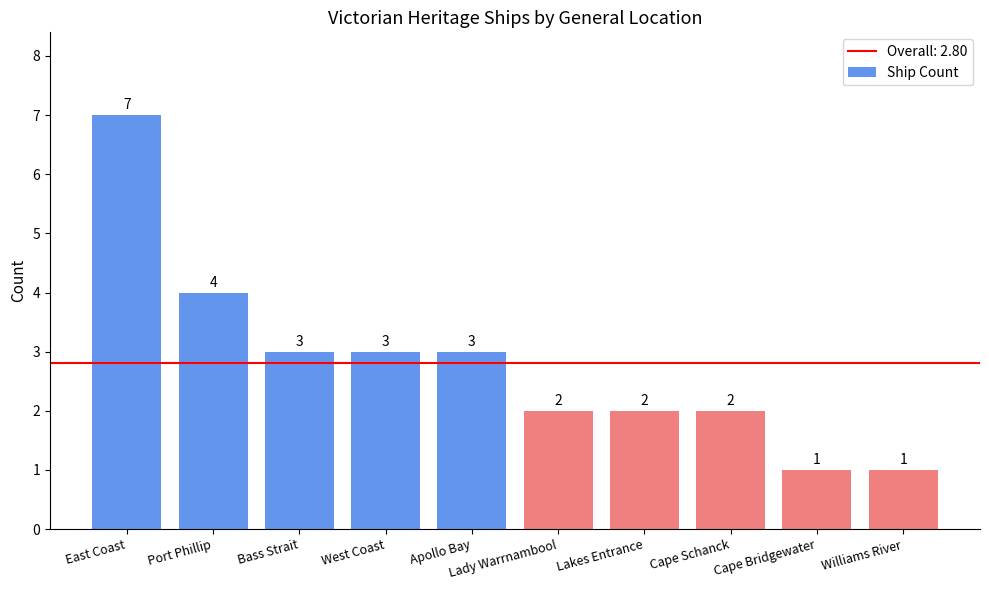

What is the difference between the values at Lakes Entrance and East Coast?

5